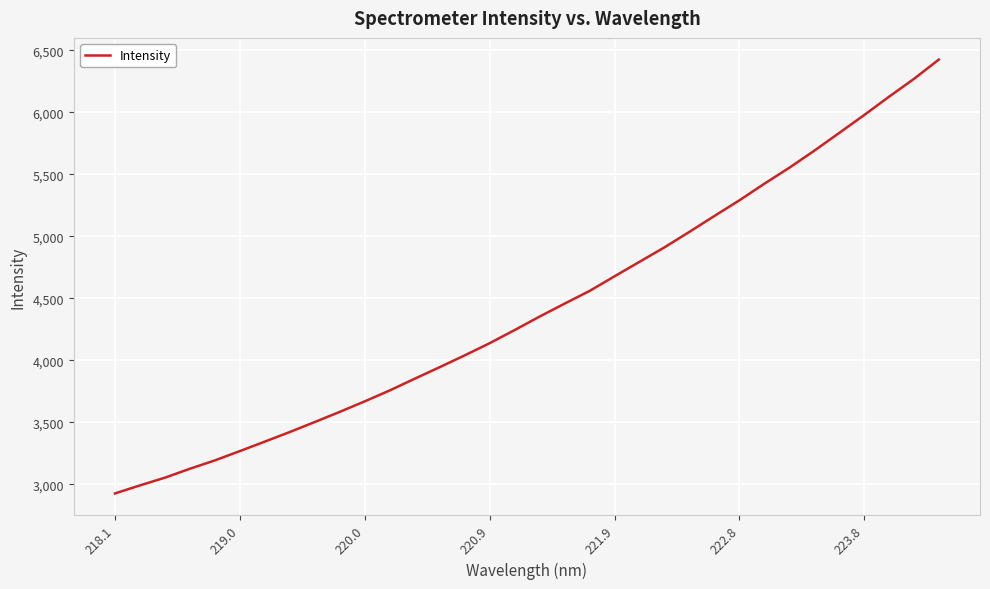

What is the maximum value shown in the chart?

6426.6